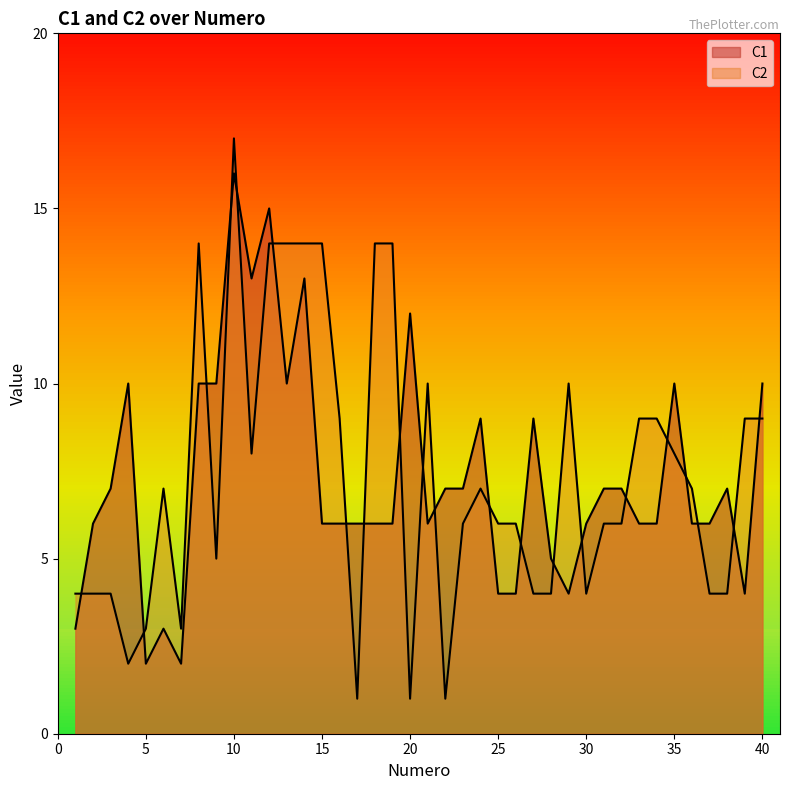

True or false: C1 and C2 intersect in this chart.

True